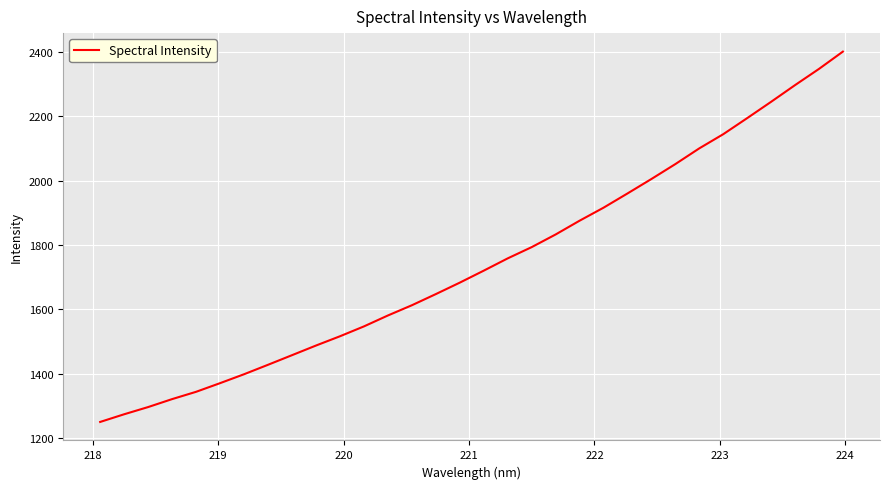

What is the difference between the maximum and minimum values?

1151.9